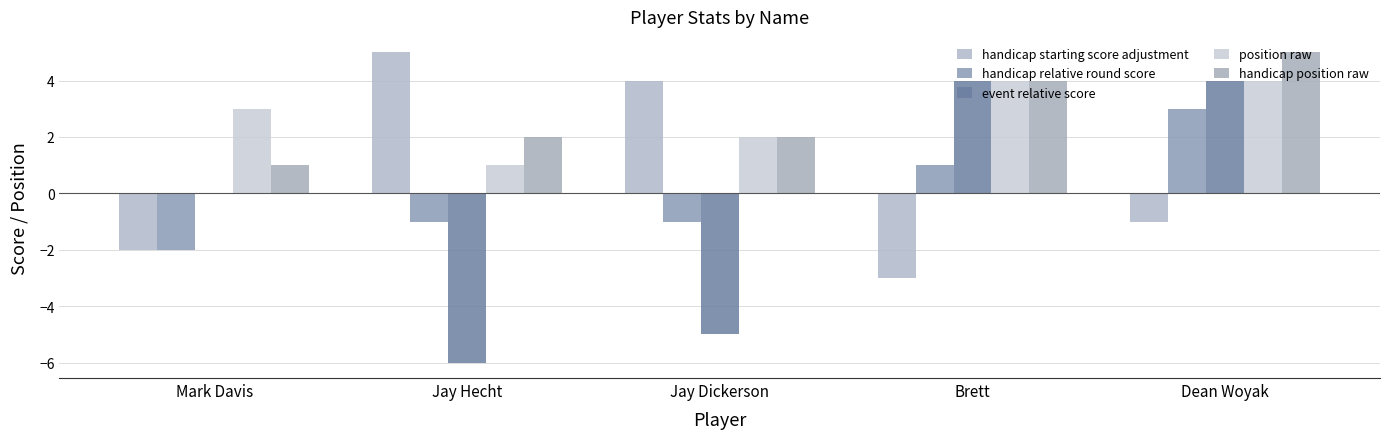

Reading right to left, list all the values displayed in this chart.

handicap starting score adjustment: -1	-3	4	5	-2
handicap relative round score: 3	1	-1	-1	-2
event relative score: 4	4	-5	-6	0
position raw: 4	4	2	1	3
handicap position raw: 5	4	2	2	1